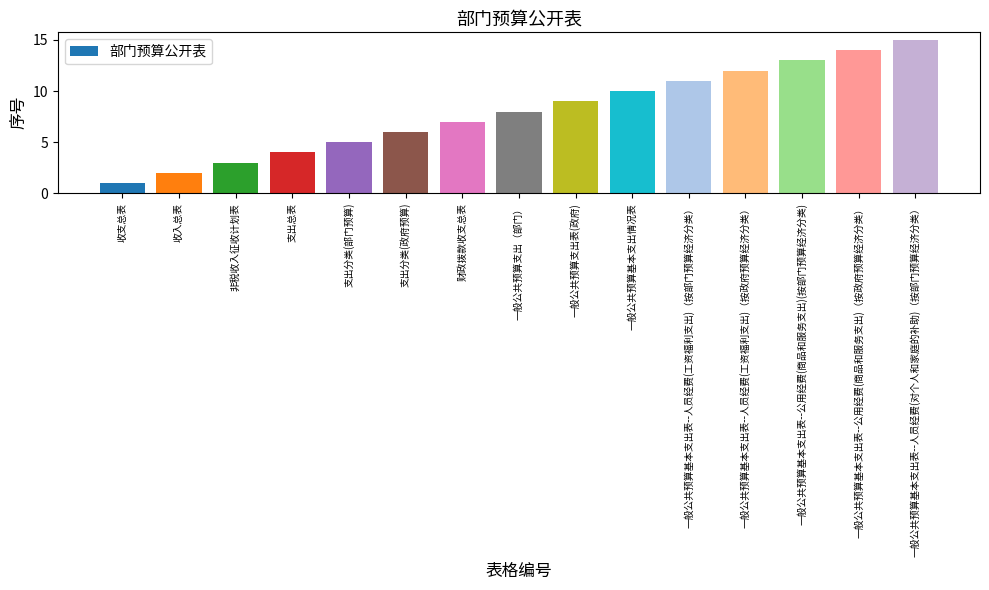

What is the change in value from 非税收入征收计划表 to 一般公共预算基本支出表--公用经费(商品和服务支出)（按政府预算经济分类）?

+11